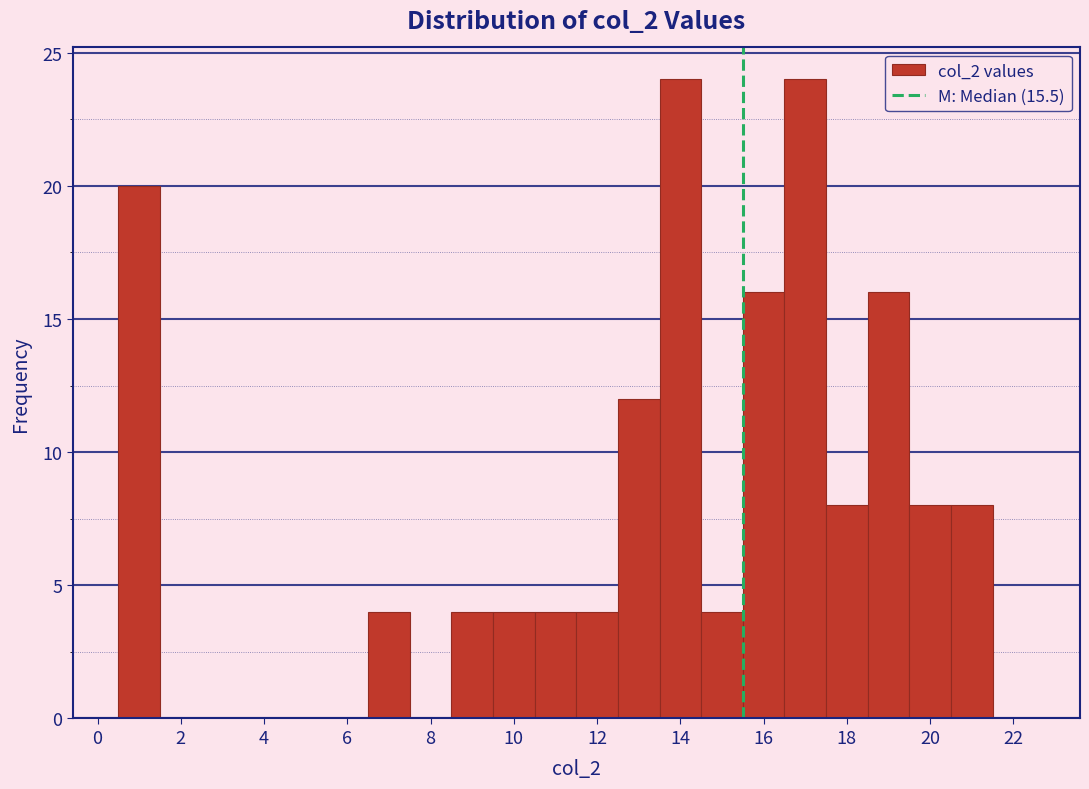

Reading left to right, list every bar in this chart as the range it spans on the x-axis followed by its height. Neither the bar edges nor the heights are printed on the chart, so give them approximately, as read against the axes.

0.5 to 1.5: 20
1.5 to 2.5: 0
2.5 to 3.5: 0
3.5 to 4.5: 0
4.5 to 5.5: 0
5.5 to 6.5: 0
6.5 to 7.5: 4
7.5 to 8.5: 0
8.5 to 9.5: 4
9.5 to 10.5: 4
10.5 to 11.5: 4
11.5 to 12.5: 4
12.5 to 13.5: 12
13.5 to 14.5: 24
14.5 to 15.5: 4
15.5 to 16.5: 16
16.5 to 17.5: 24
17.5 to 18.5: 8
18.5 to 19.5: 16
19.5 to 20.5: 8
20.5 to 21.5: 8
21.5 to 22.5: 0